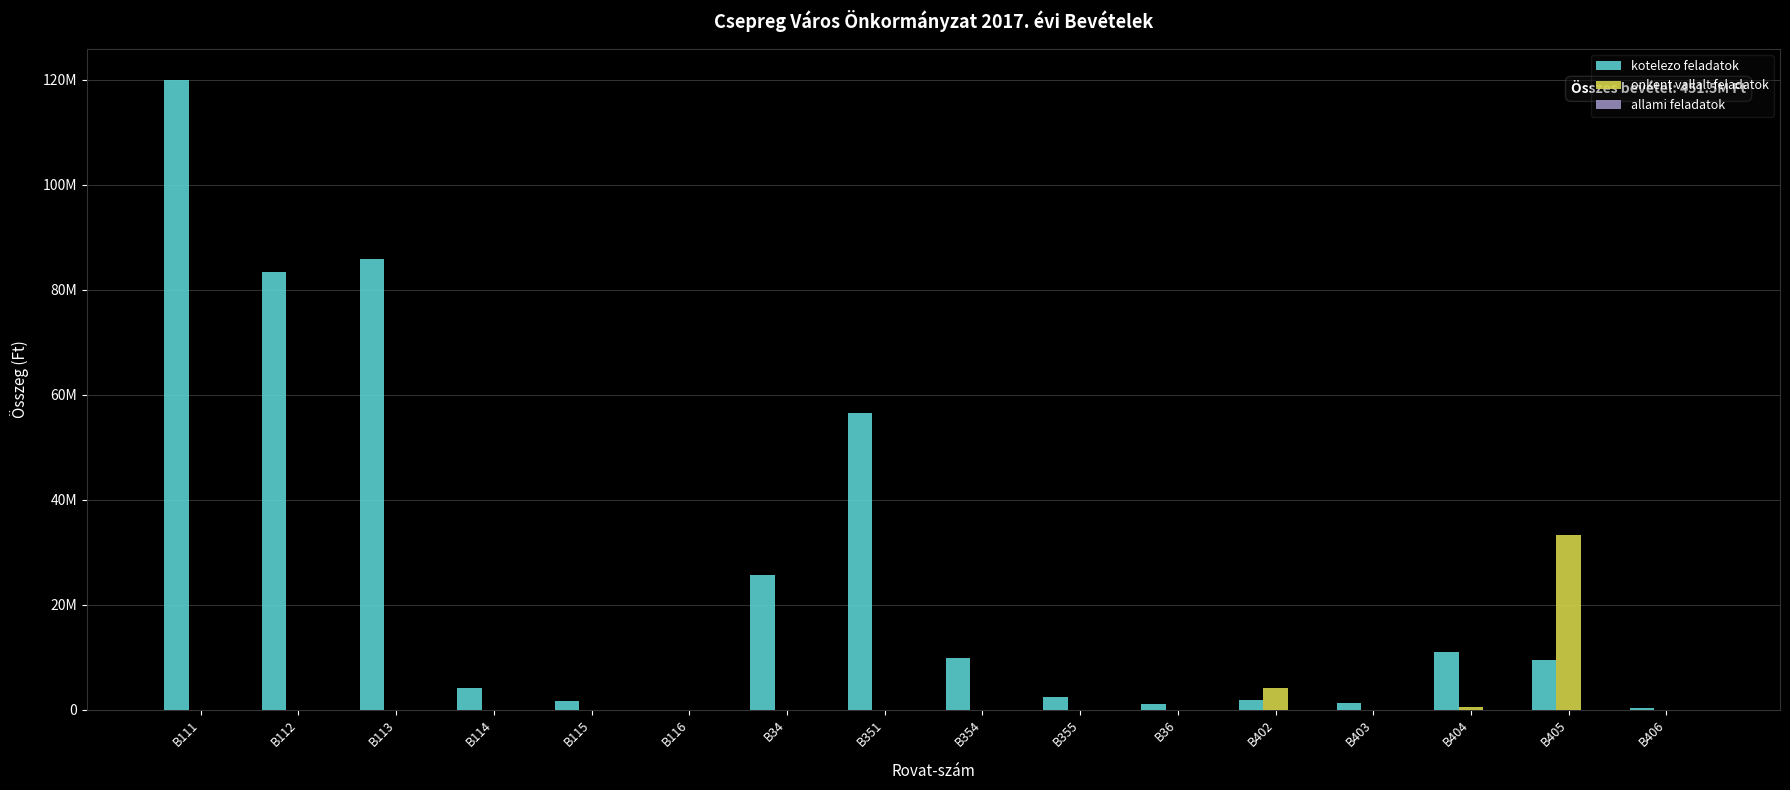

What is the difference between the second highest and minimum values in the onkent vallalt feladatok series?

4072000